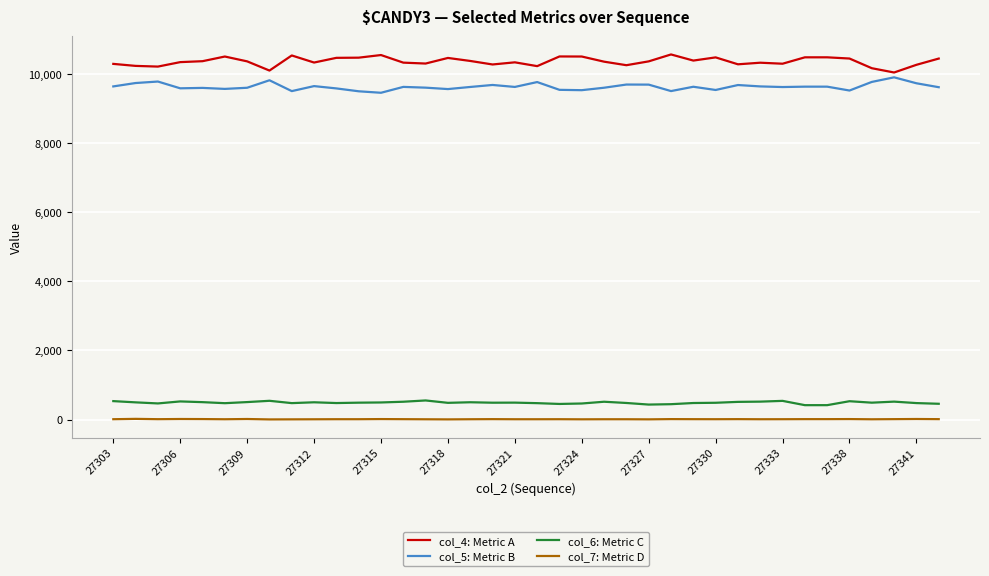

True or false: col_5: Metric B and col_7: Metric D cross at least once.

False